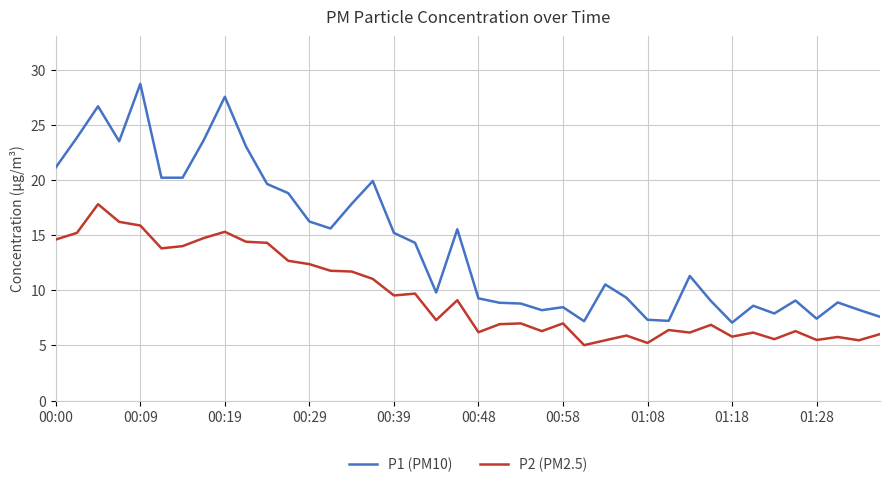

What is the sum of all P2 (PM2.5) values?

382.5